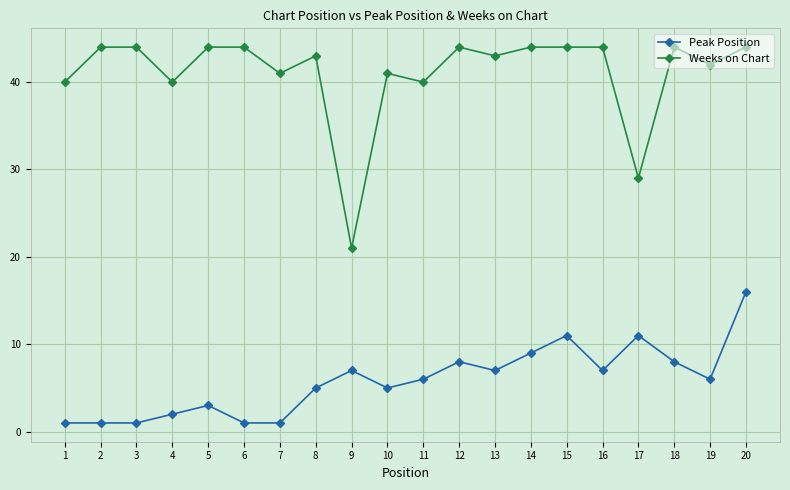

True or false: Peak Position and Weeks on Chart cross at least once.

False